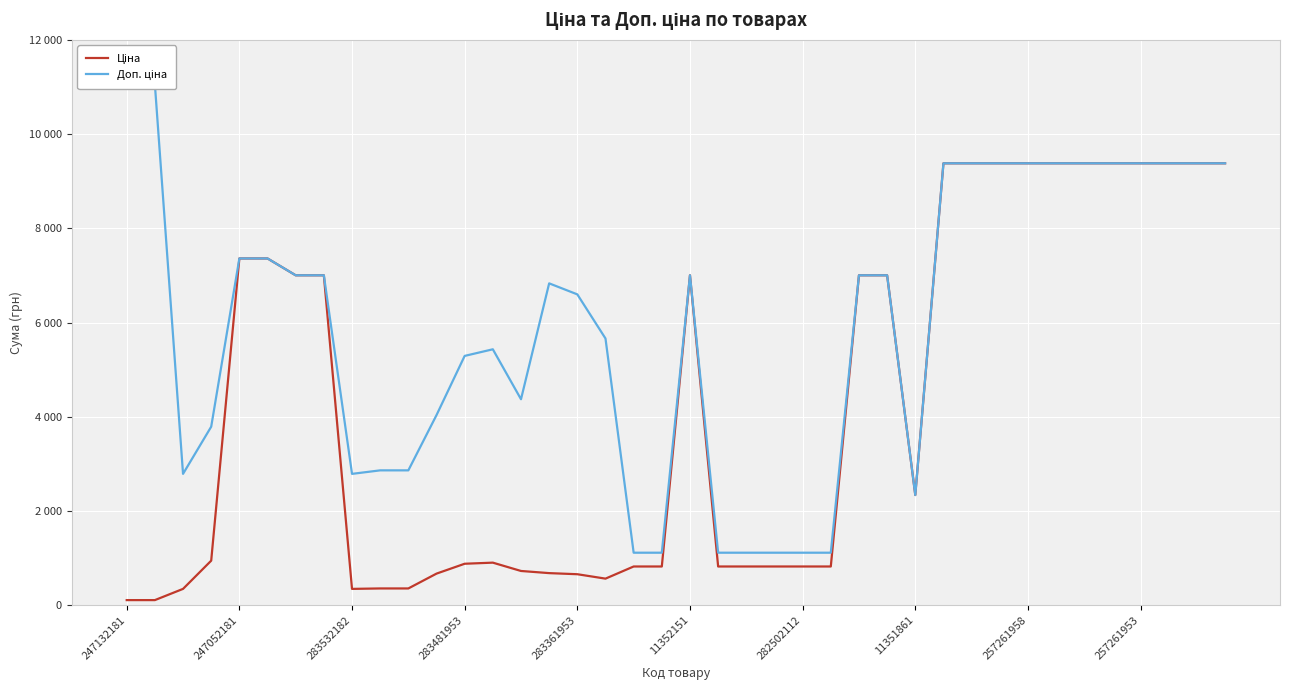

How many data points in Ціна are less than 947?

20